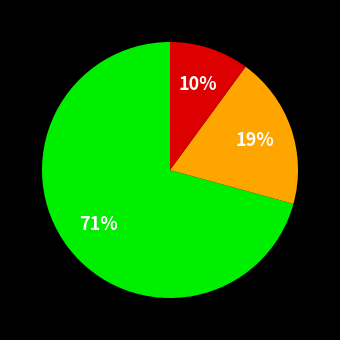

To the nearest percent, what is the difference between the largest and smallest slice percentages?

61%